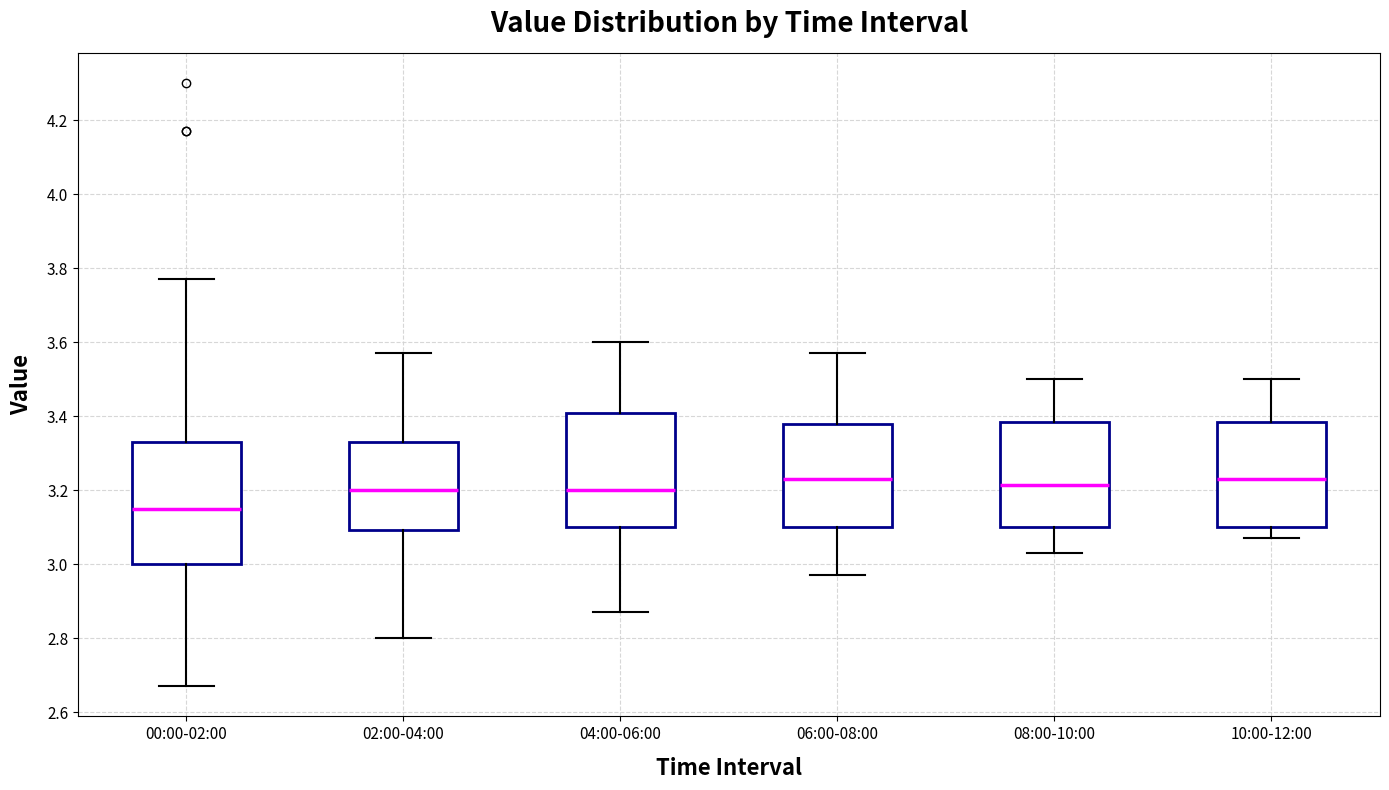

Comparing the boxes themselves (not the whiskers), which one is the tallest?

00:00-02:00